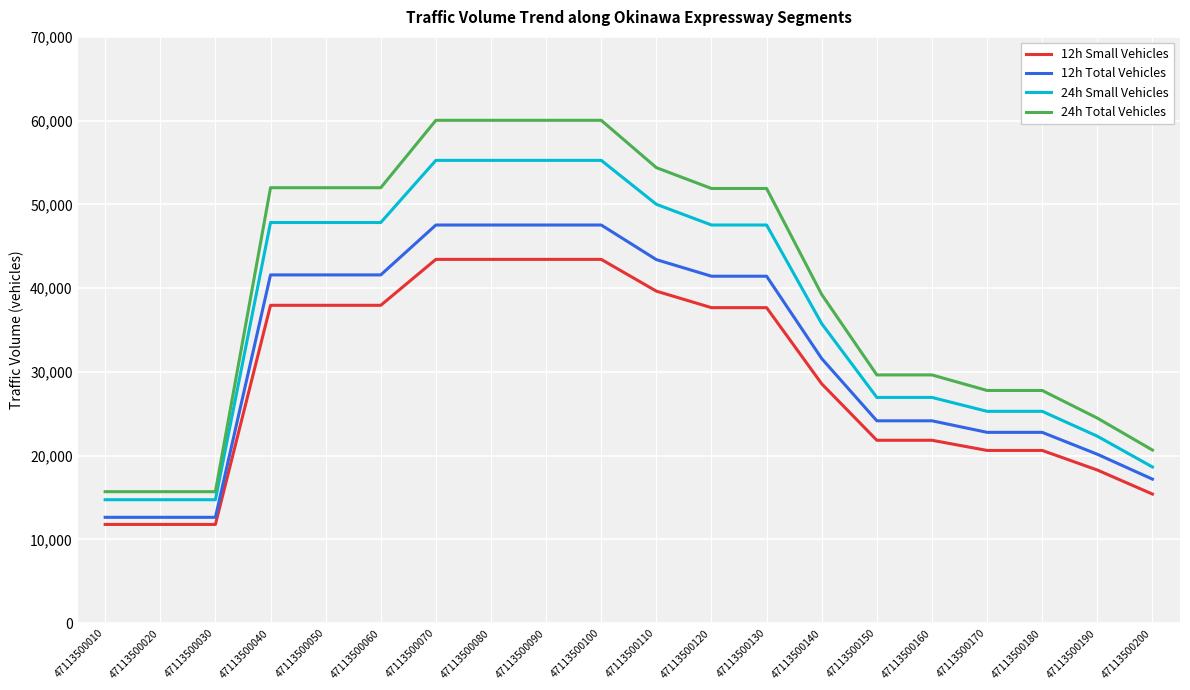

What is the difference between the second highest and minimum values in the 12h Total Vehicles series?

34899